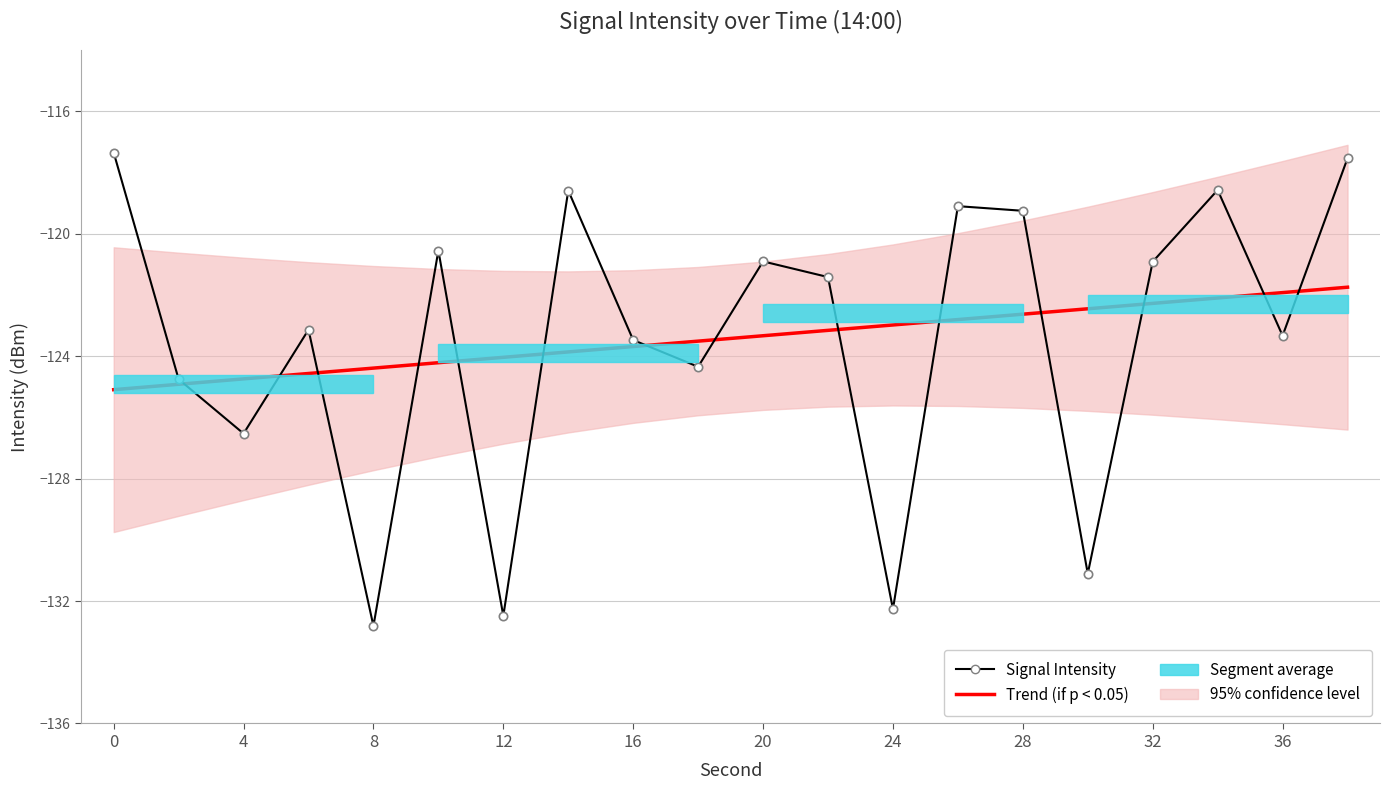

True or false: Trend (if p < 0.05) and Signal Intensity cross at least once.

True